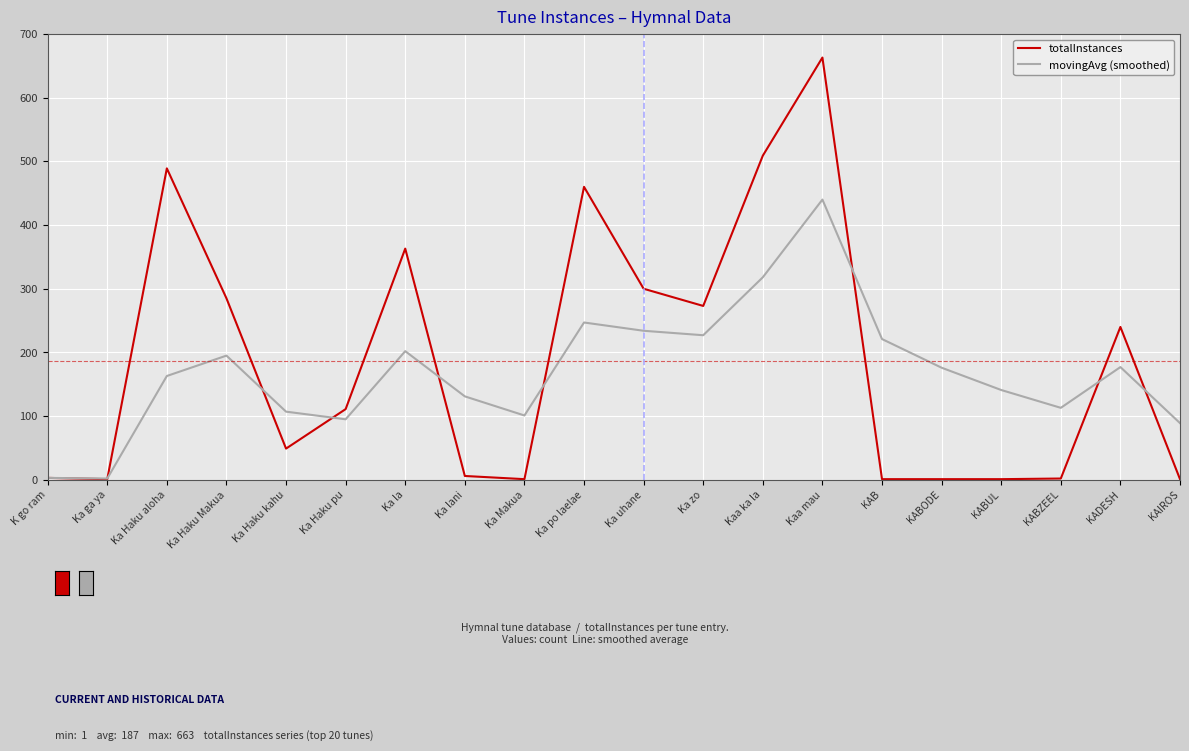

The value of totalInstances at Ka Makua is 1. True or false?

True